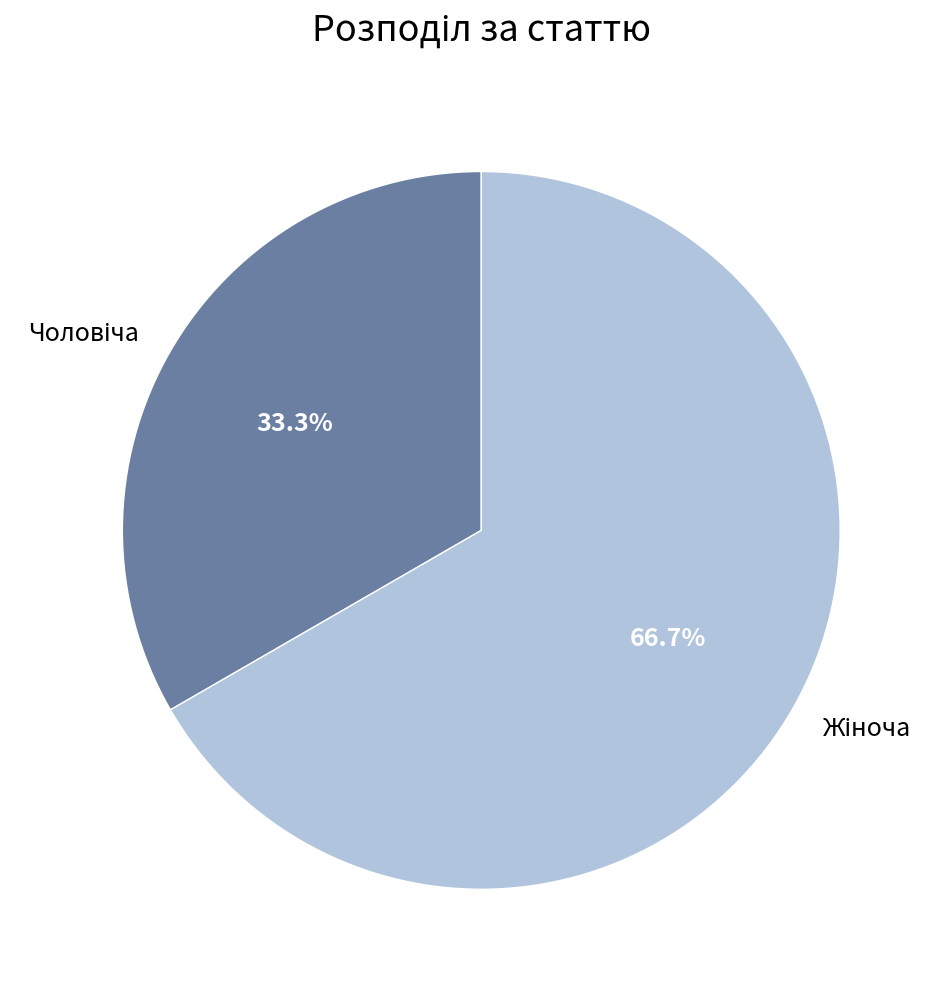

Is there any slice that represents more than half of the pie?

Yes